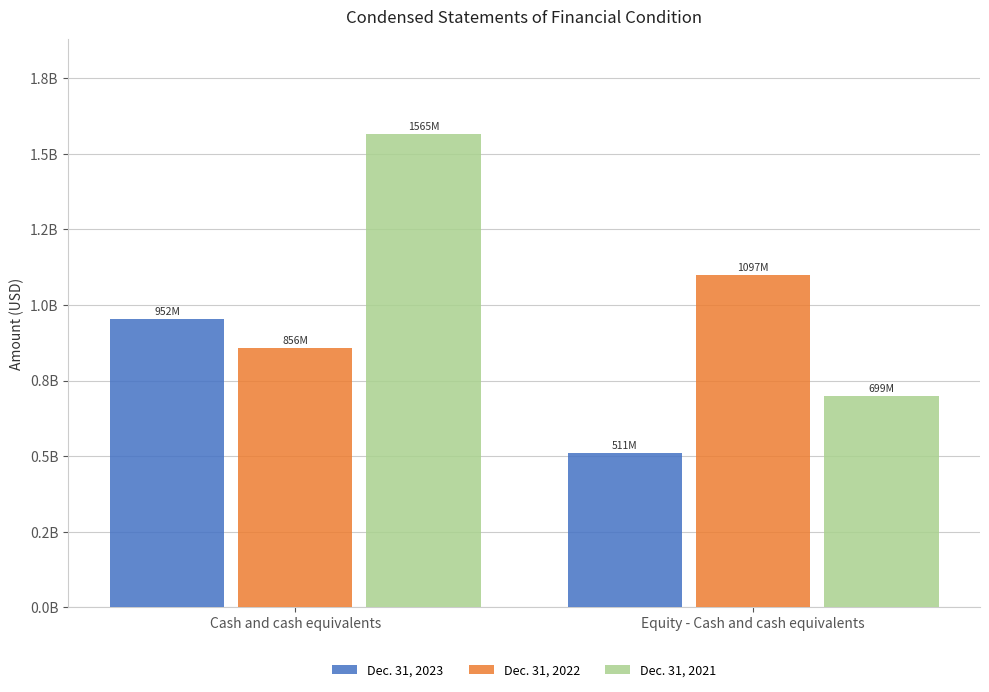

Are the bars horizontal?

No